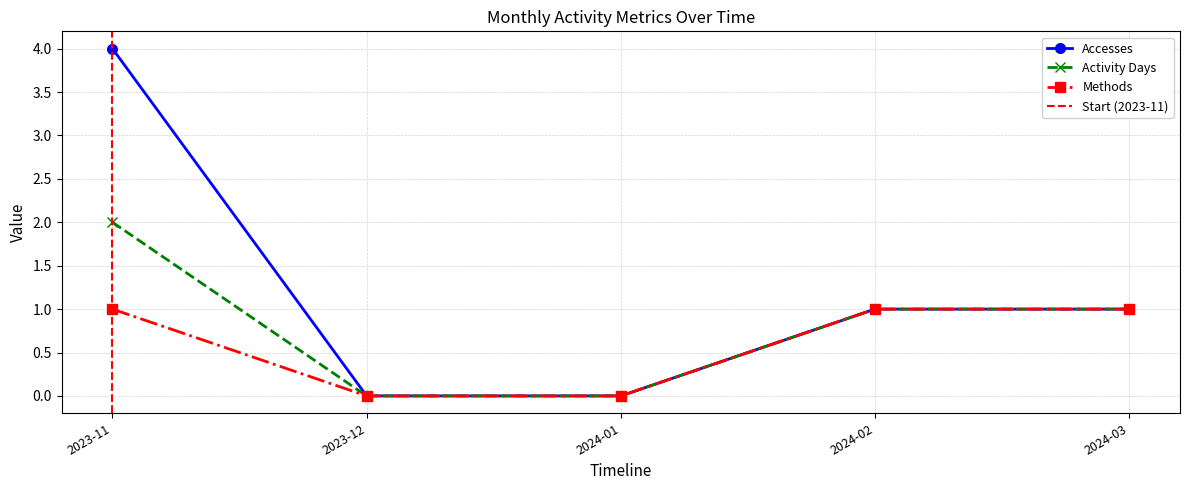

What is the sum of all Activity Days values?

4